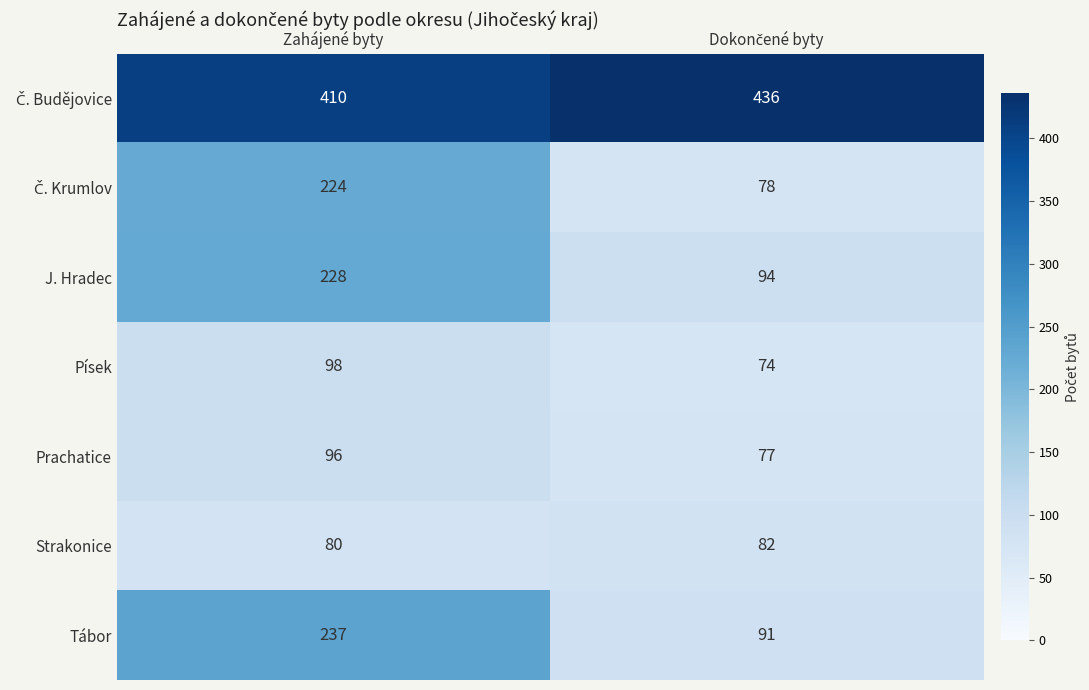

What is the spread (max minus min) of values at Zahájené byty?

330